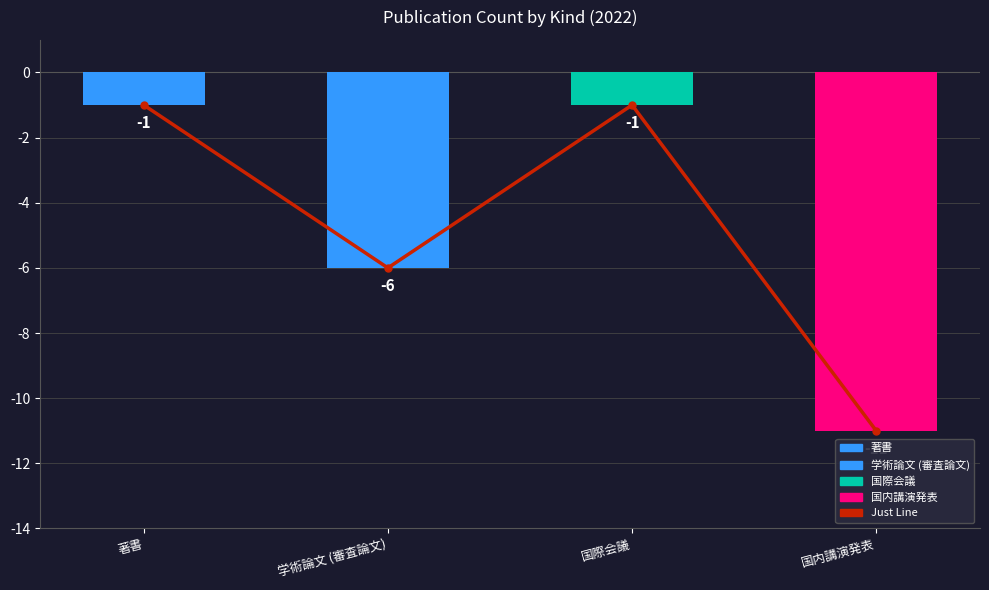

List the labels in order of value, smallest first.

国内講演発表, 学術論文 (審査論文), 著書, 国際会議